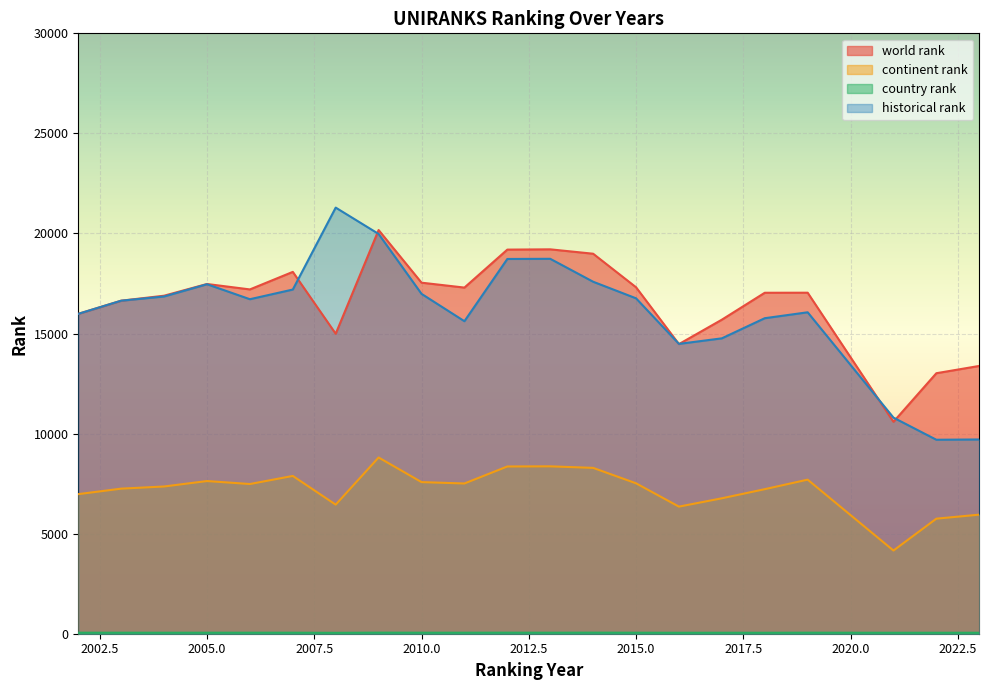

At which category does world rank reach its first local valley?

2006